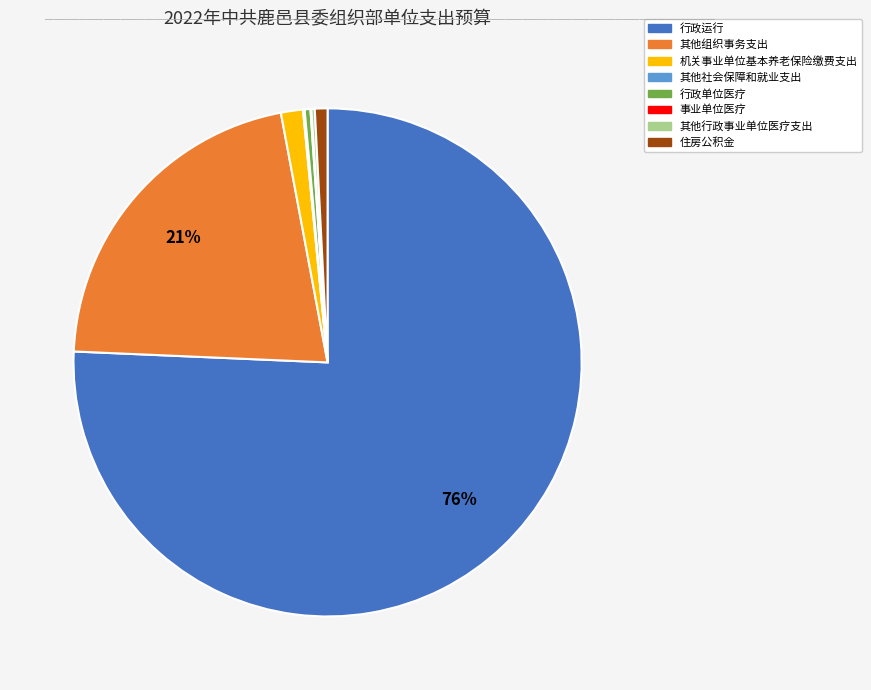

The 机关事业单位基本养老保险缴费支出 slice represents 10% of the pie. True or false?

False